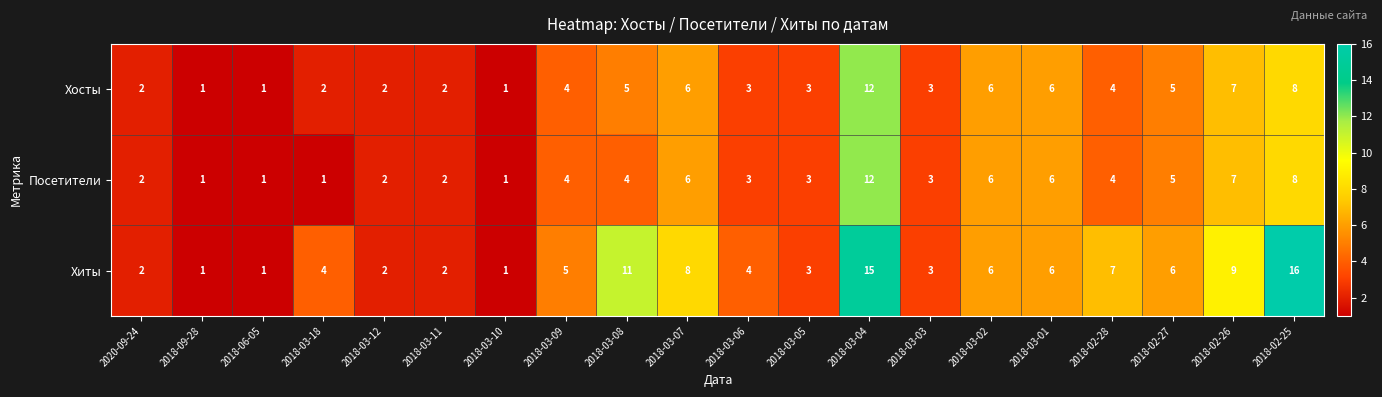

What is the spread (max minus min) of values at 2018-02-27?

1